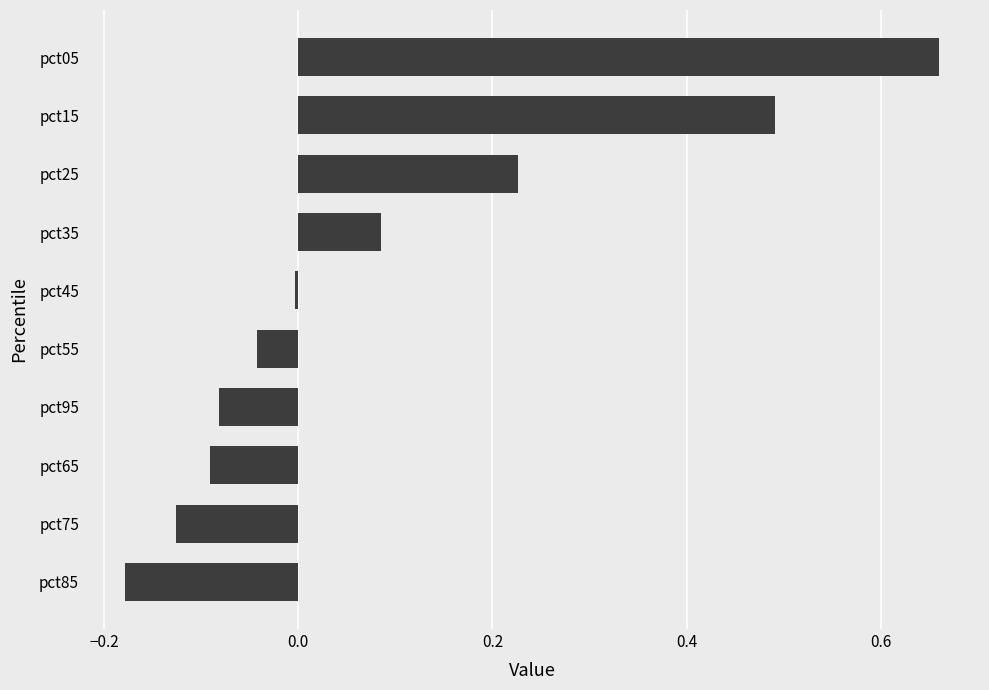

What is the sum of the values at pct75 and pct85?

-0.3